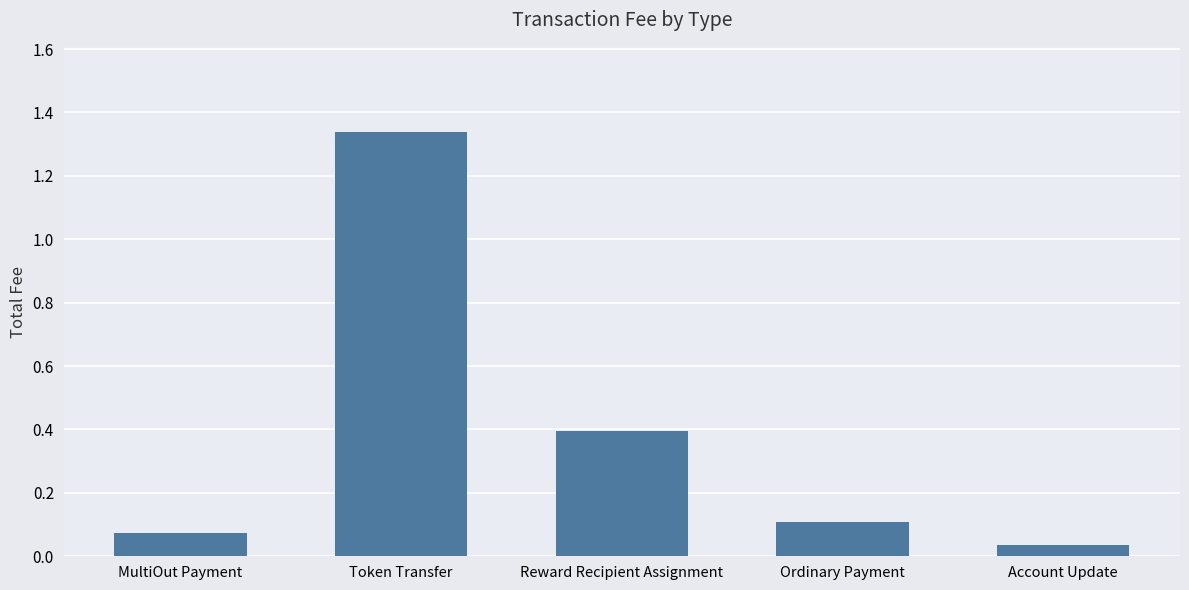

Rank the categories by value from highest to lowest.

Token Transfer, Reward Recipient Assignment, Ordinary Payment, MultiOut Payment, Account Update